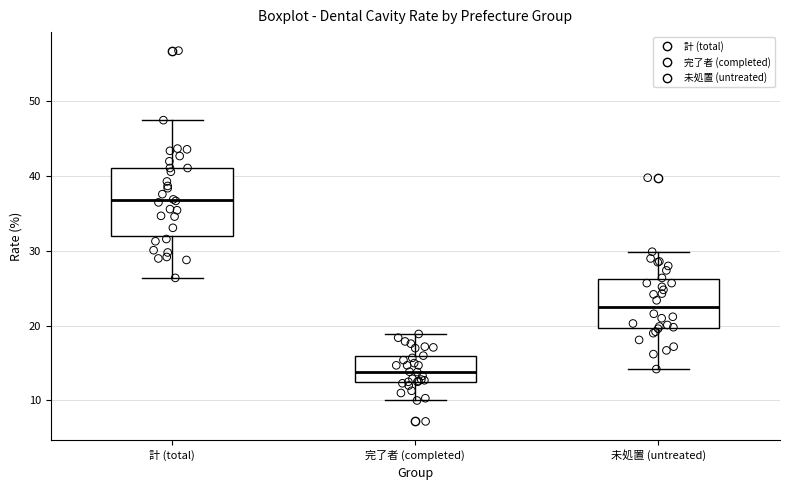

Reading left to right, transcribe this box plot: for each box, give where its median line is, the range the box spans, and where its two whiskers end, as read against the y-axis. The values are not printed on the chart, so give them approximately, as read against the axis.

計 (total): median 37, box 32 to 41, whiskers 26 to 48
完了者 (completed): median 14, box 13 to 16, whiskers 10 to 19
未処置 (untreated): median 23, box 20 to 26, whiskers 14 to 30